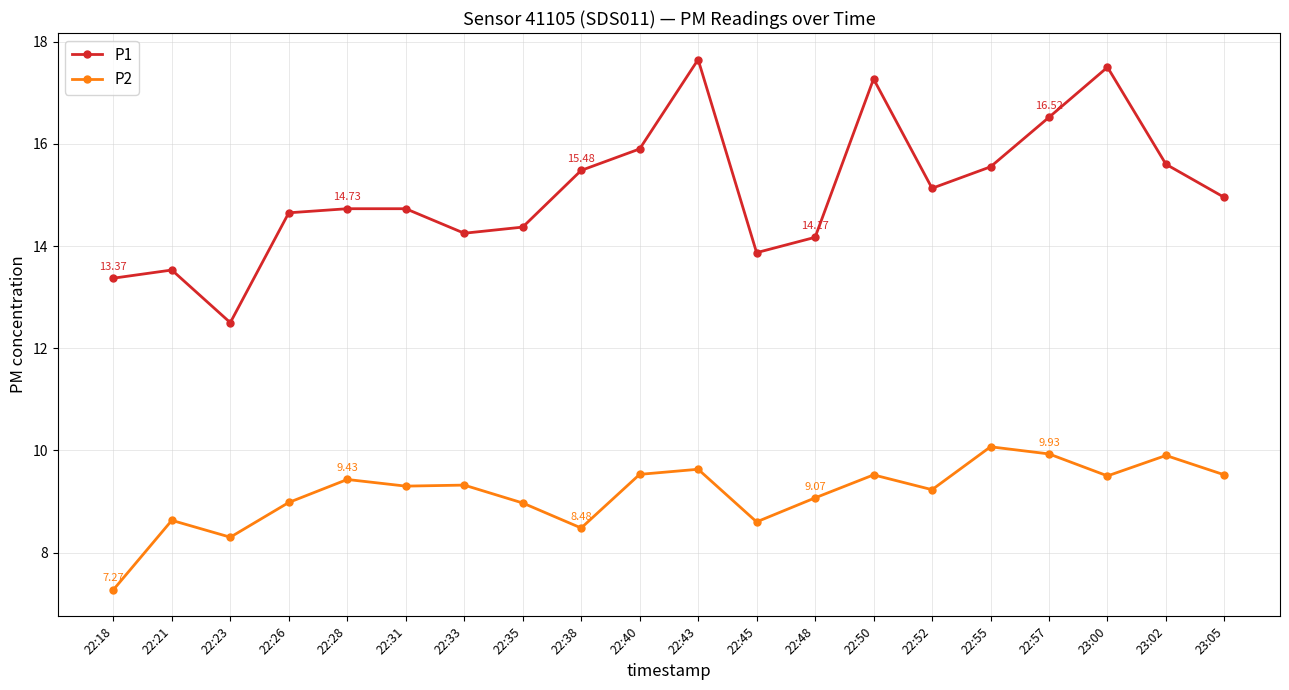

Is the value of P1 at 22:57 greater than the value of P2 at 22:50?

Yes